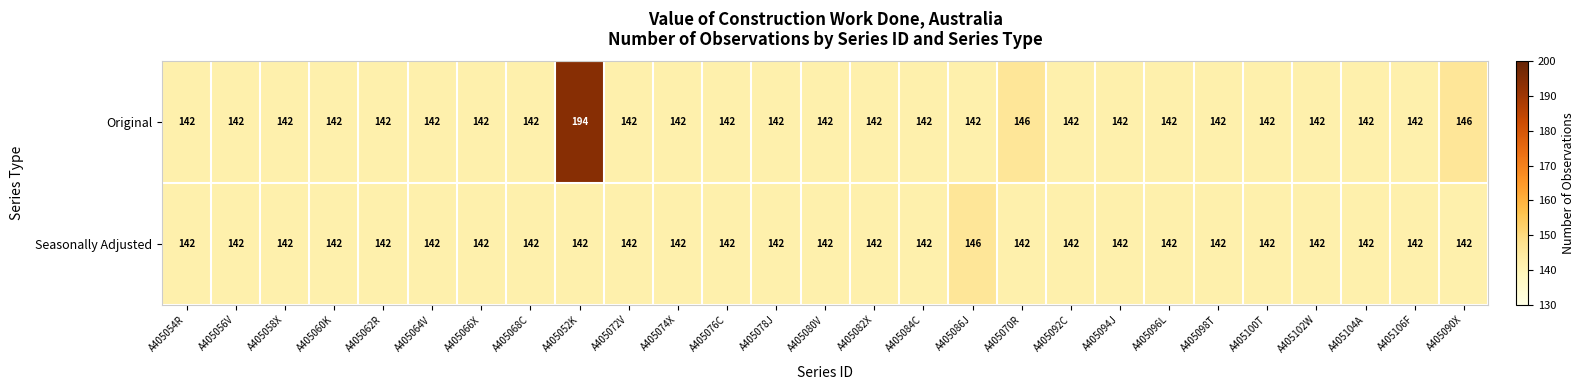

Which series has the widest spread of values?

Original